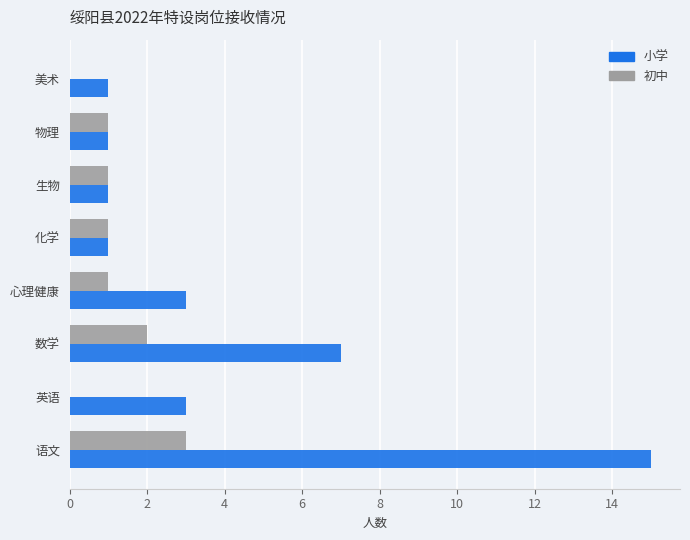

At which category is the sum across all series the highest?

语文